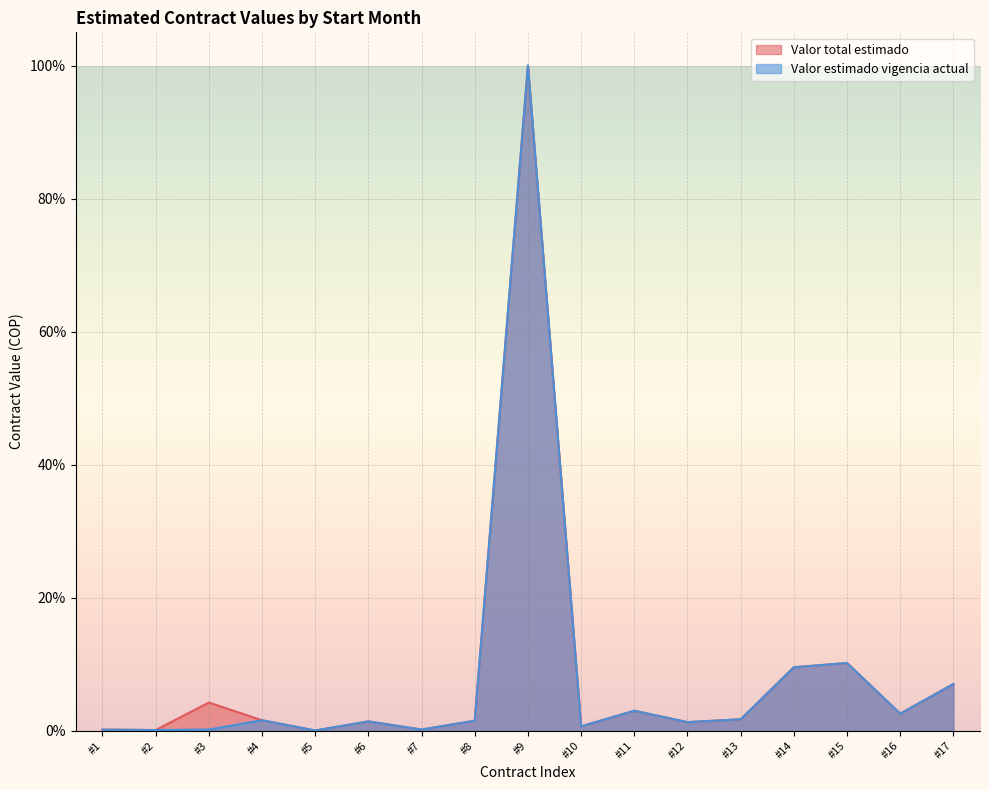

Is the value of Valor estimado vigencia actual at #17 greater than the value of Valor total estimado at #9?

No